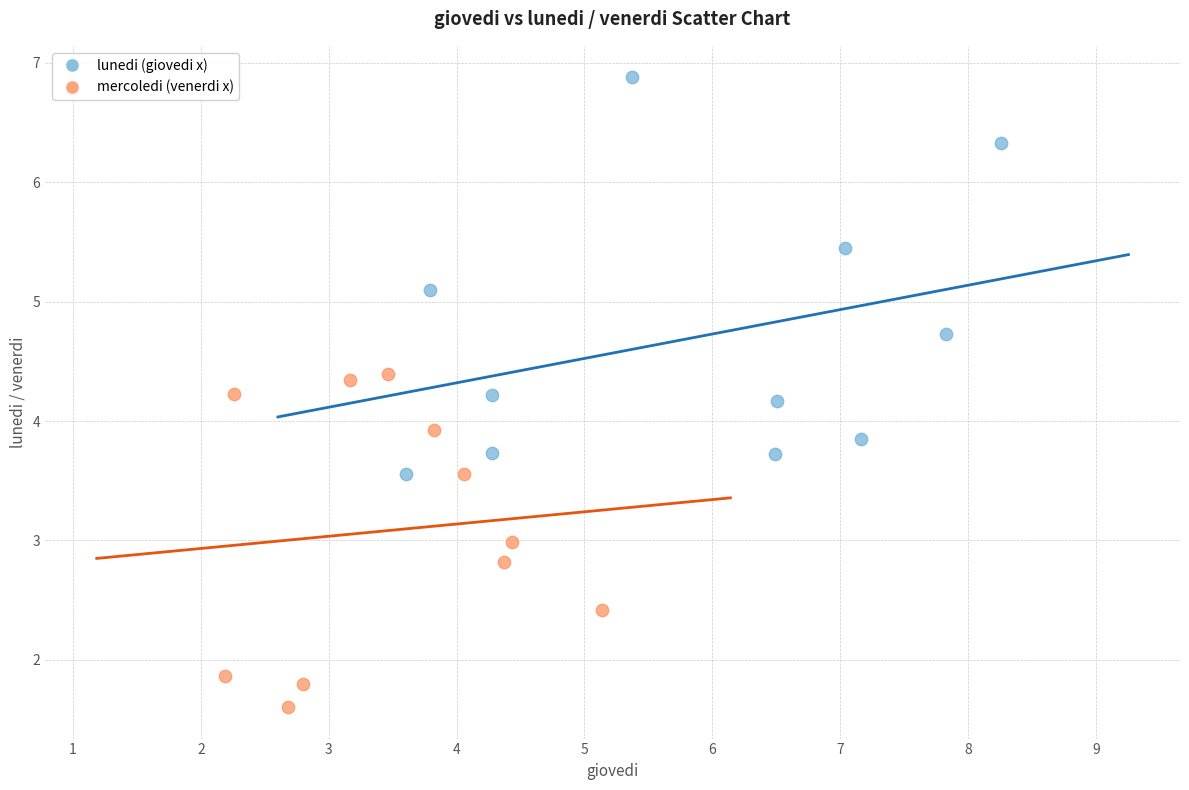

Which series reaches the maximum Y coordinate?

lunedi (giovedi x)